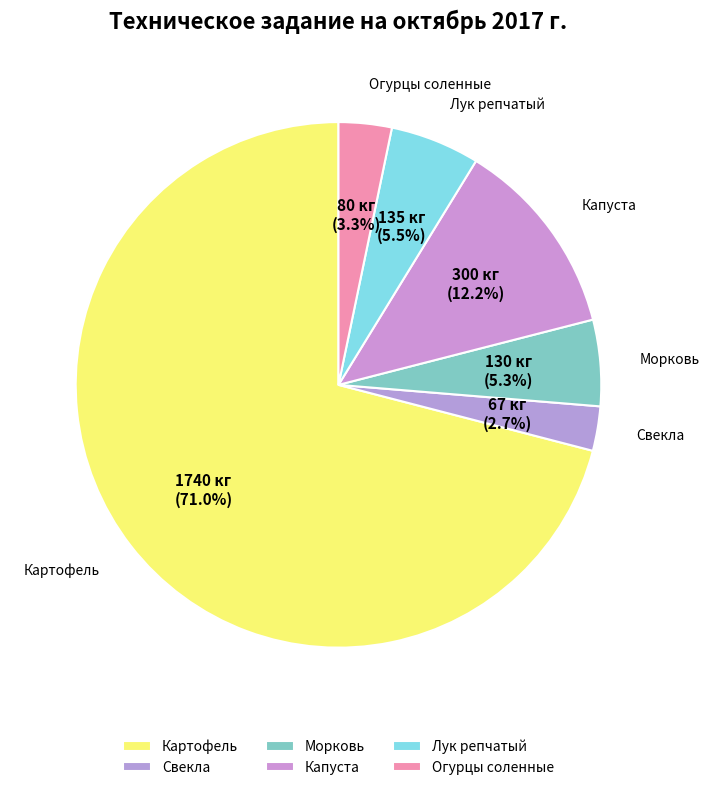

How many segments does this pie chart have?

6